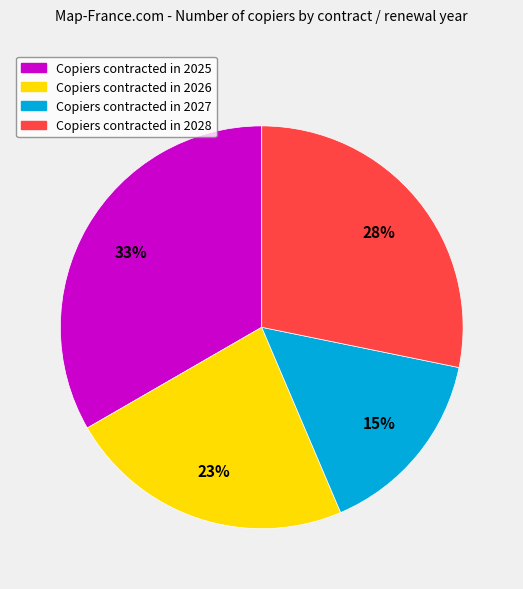

To the nearest percent, what is the average slice percentage?

25%